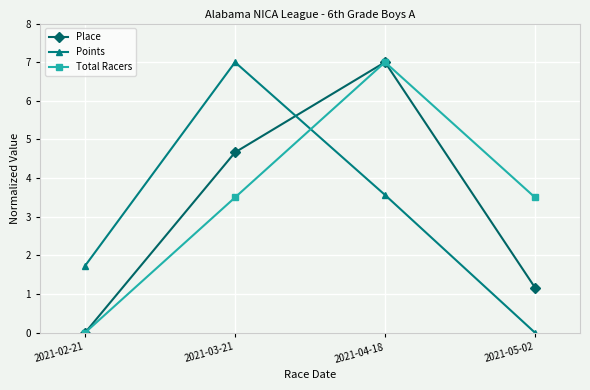

Rank the categories by Place value from lowest to highest.

2021-02-21, 2021-05-02, 2021-03-21, 2021-04-18